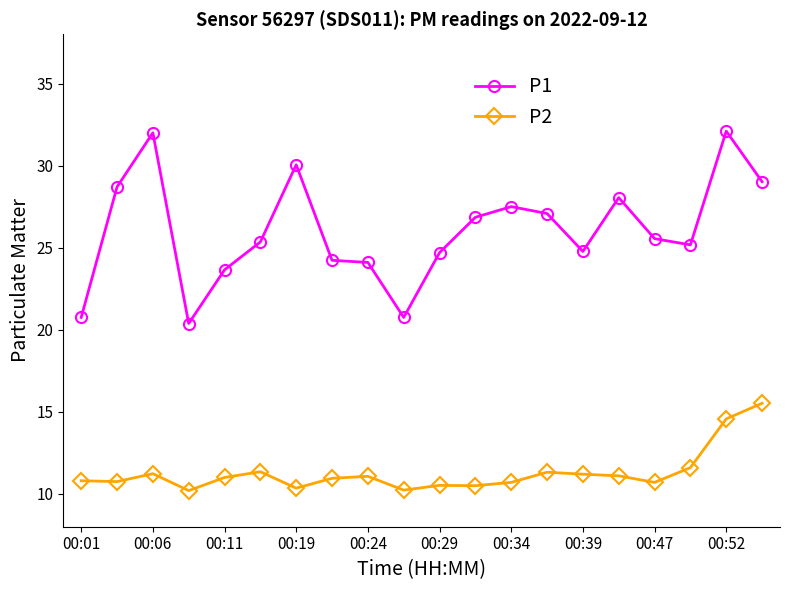

True or false: P2 and P1 cross at least once.

False